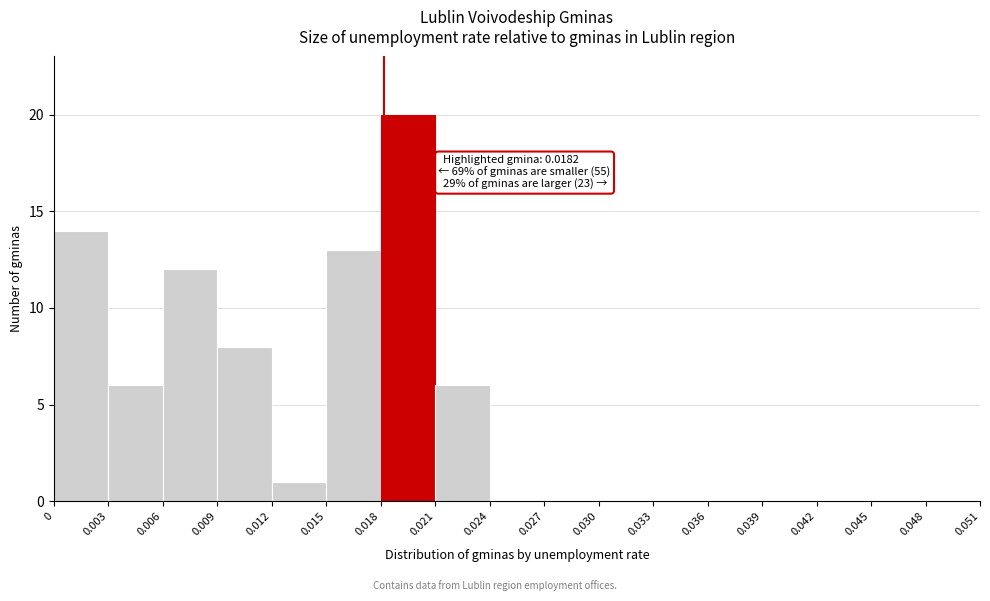

Which range on the x-axis has the tallest bar?

0.018 to 0.021